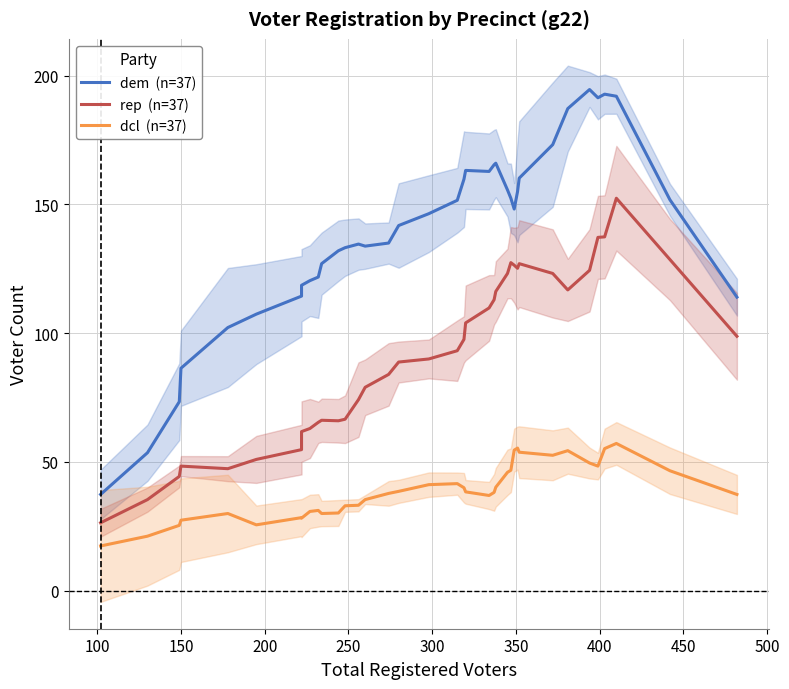

What is the sum of all rep  (n=37) values?

3394.6